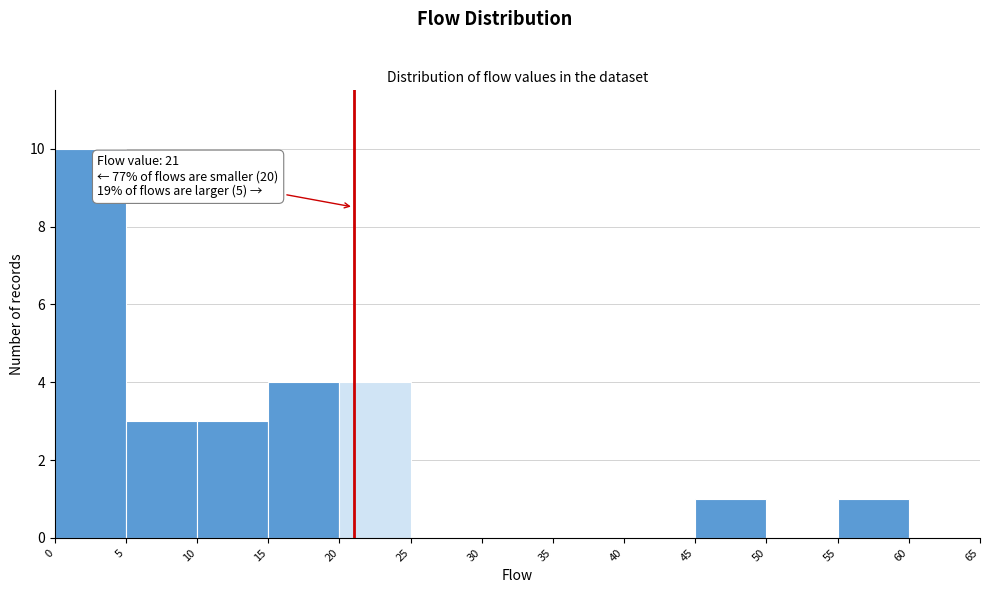

Which range on the x-axis has the tallest bar?

0 to 5